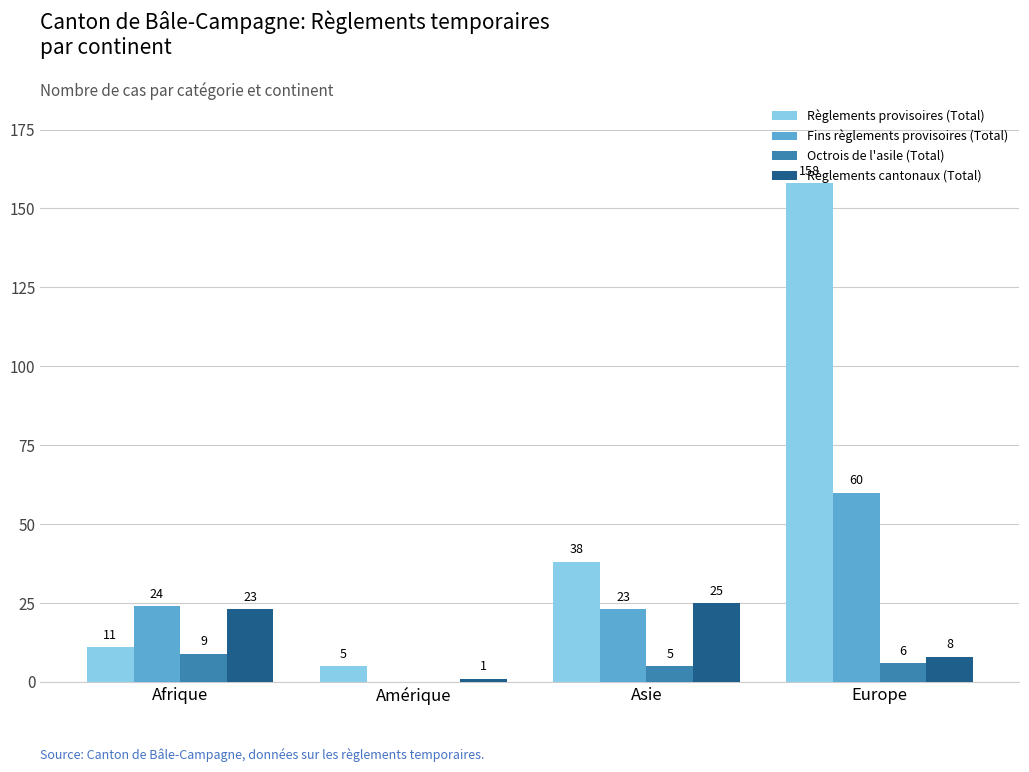

Reading left to right, transcribe all the data shown in this chart.

Règlements provisoires (Total): Afrique=11	Amérique=5	Asie=38	Europe=158
Fins règlements provisoires (Total): Afrique=24	Amérique=0	Asie=23	Europe=60
Octrois de l'asile (Total): Afrique=9	Amérique=0	Asie=5	Europe=6
Règlements cantonaux (Total): Afrique=23	Amérique=1	Asie=25	Europe=8